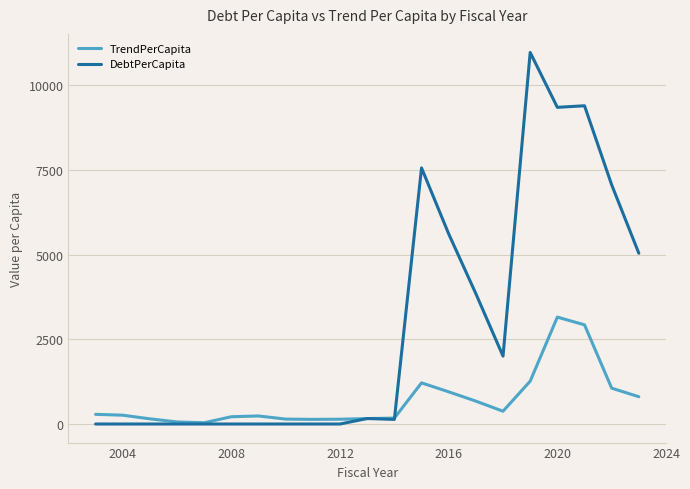

Which series has the largest total across all categories?

DebtPerCapita